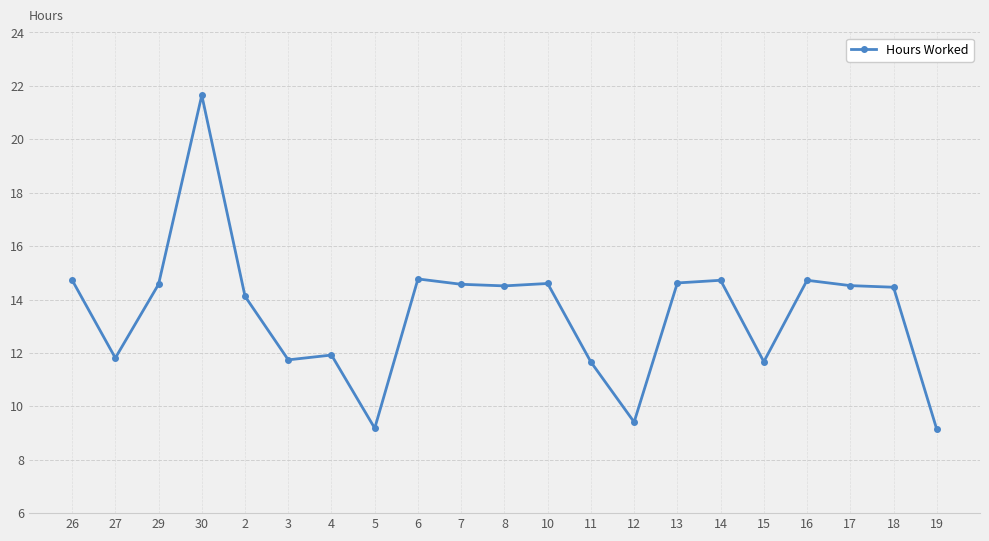

How many lines are shown in the chart?

1